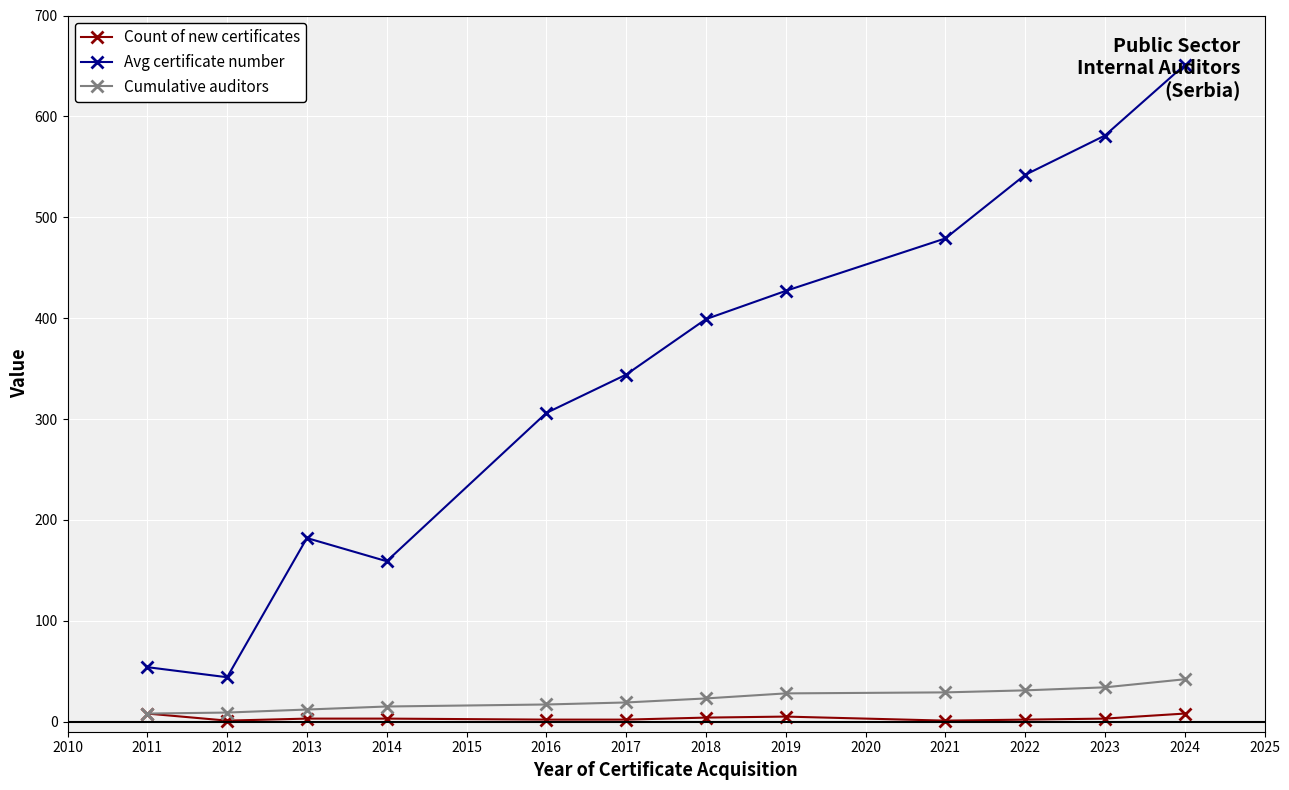

How many lines are shown in the chart?

3